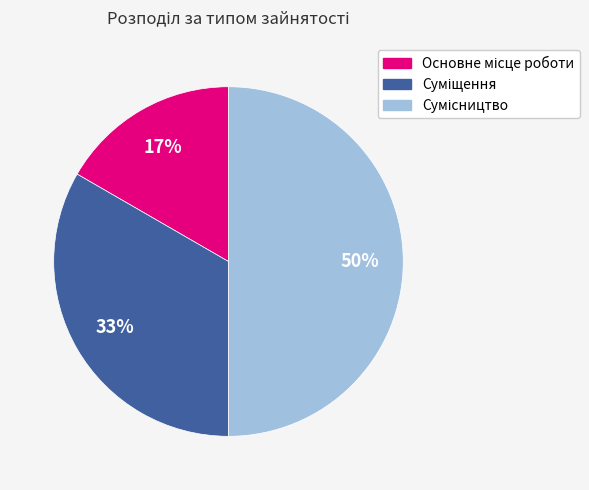

To the nearest percent, what is the difference between the largest and smallest slice percentages?

33%